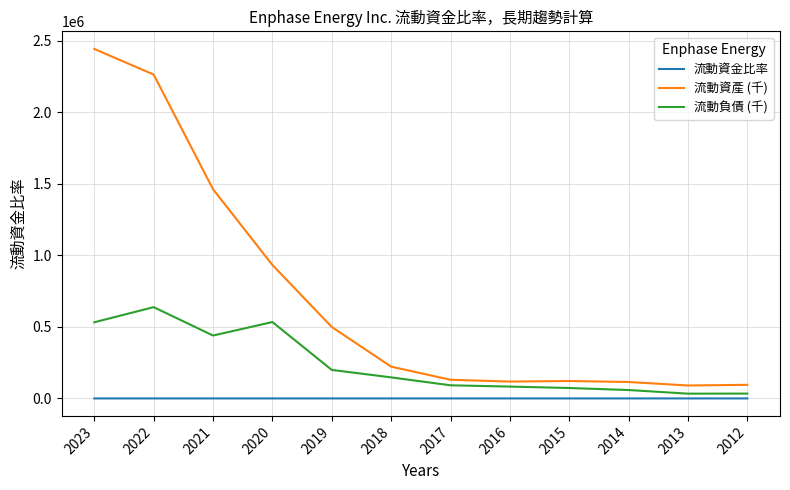

True or false: 流動資金比率 has a value of 2.7 at 2013.

True